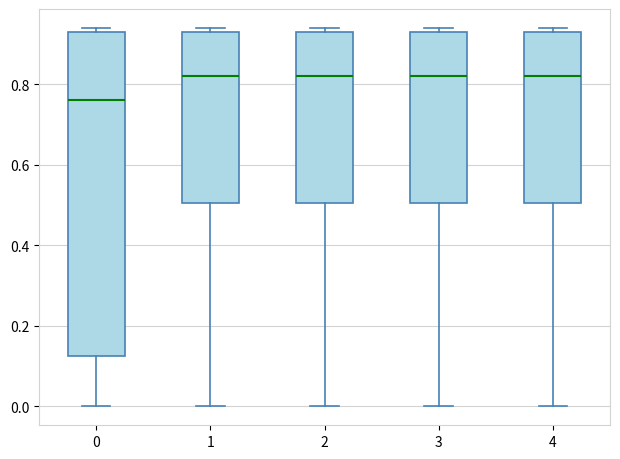

Reading left to right, transcribe this box plot: for each box, give where its median line is, the range the box spans, and where its two whiskers end, as read against the y-axis. The values are not printed on the chart, so give them approximately, as read against the axis.

0: median 0.76, box 0.12 to 0.94, whiskers 0.00 to 0.94 (just above the box's upper edge)
1: median 0.82, box 0.50 to 0.94, whiskers 0.00 to 0.94 (just above the box's upper edge)
2: median 0.82, box 0.50 to 0.94, whiskers 0.00 to 0.94 (just above the box's upper edge)
3: median 0.82, box 0.50 to 0.94, whiskers 0.00 to 0.94 (just above the box's upper edge)
4: median 0.82, box 0.50 to 0.94, whiskers 0.00 to 0.94 (just above the box's upper edge)